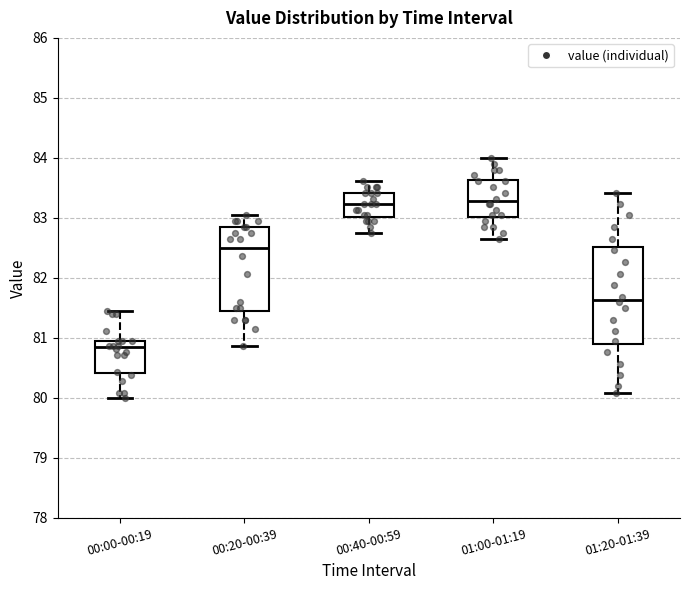

Reading left to right, read every box against the y-axis: the position of its median line, the range the box covers, and the ends of its whiskers. The values are not printed on the chart, so give them approximately, as read against the axis.

00:00-00:19: median 80.8, box 80.4 to 81.0, whiskers 80.0 to 81.4
00:20-00:39: median 82.5, box 81.4 to 82.8, whiskers 80.9 to 83.0
00:40-00:59: median 83.2, box 83.0 to 83.4, whiskers 82.8 to 83.6
01:00-01:19: median 83.3, box 83.0 to 83.6, whiskers 82.7 to 84.0
01:20-01:39: median 81.6, box 80.9 to 82.5, whiskers 80.1 to 83.4